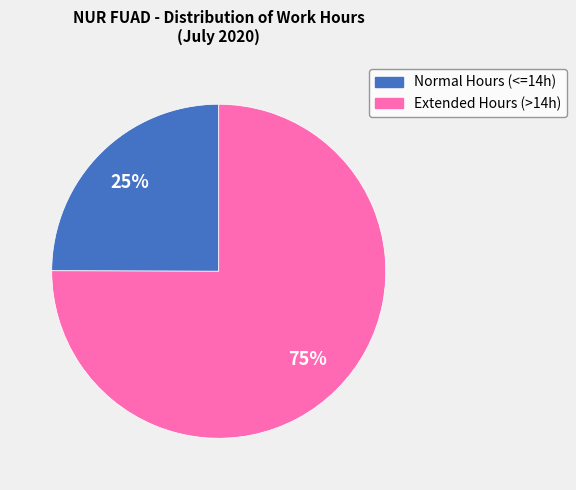

Rank the categories by value from lowest to highest.

Normal Hours (<=14h), Extended Hours (>14h)